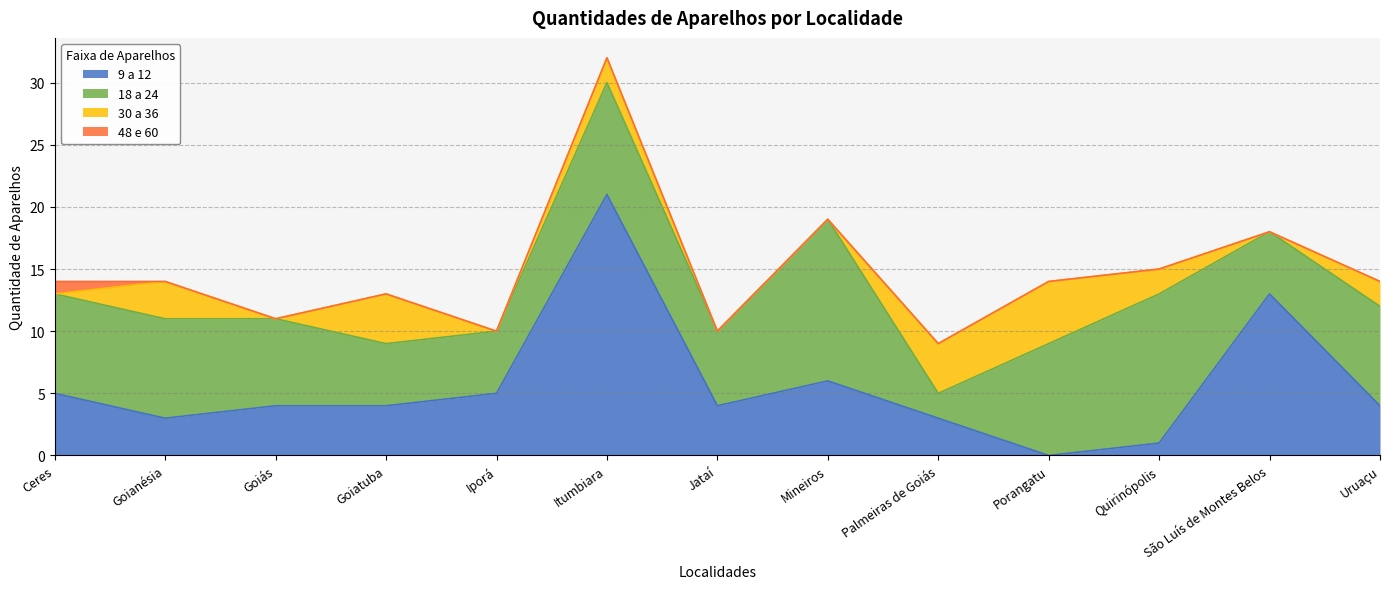

What is the label of the 7th point from the left?

Jataí